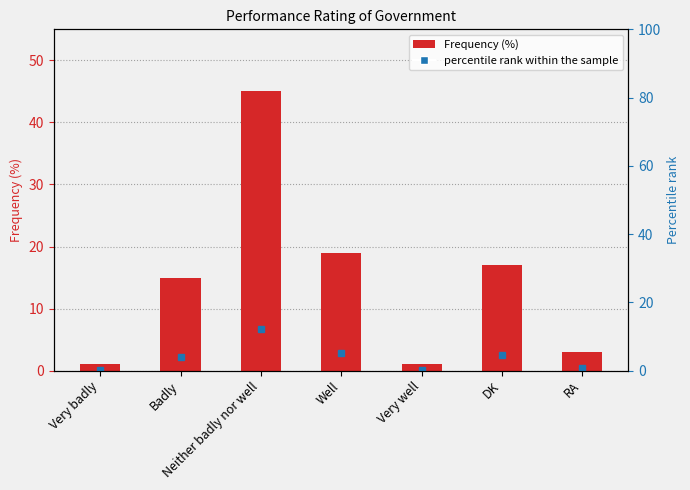

What is the change in value from Badly to RA?

-12